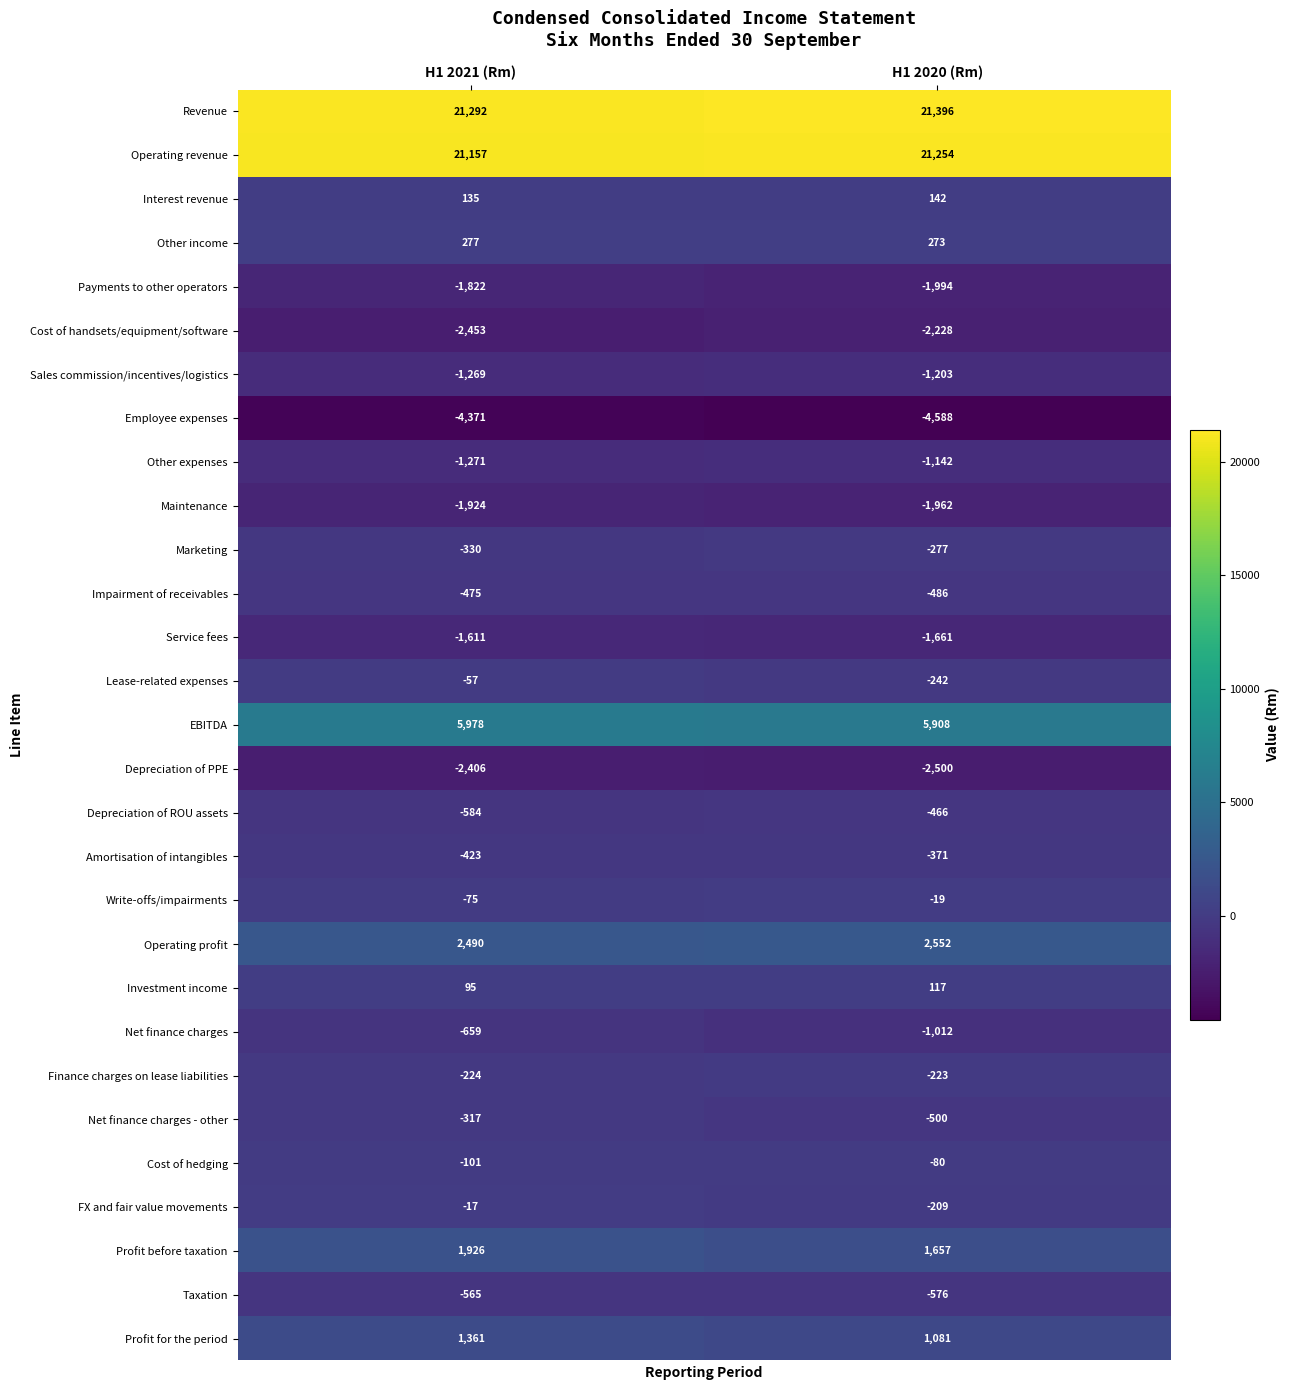

What is the average value of the Amortisation of intangibles series?

-397